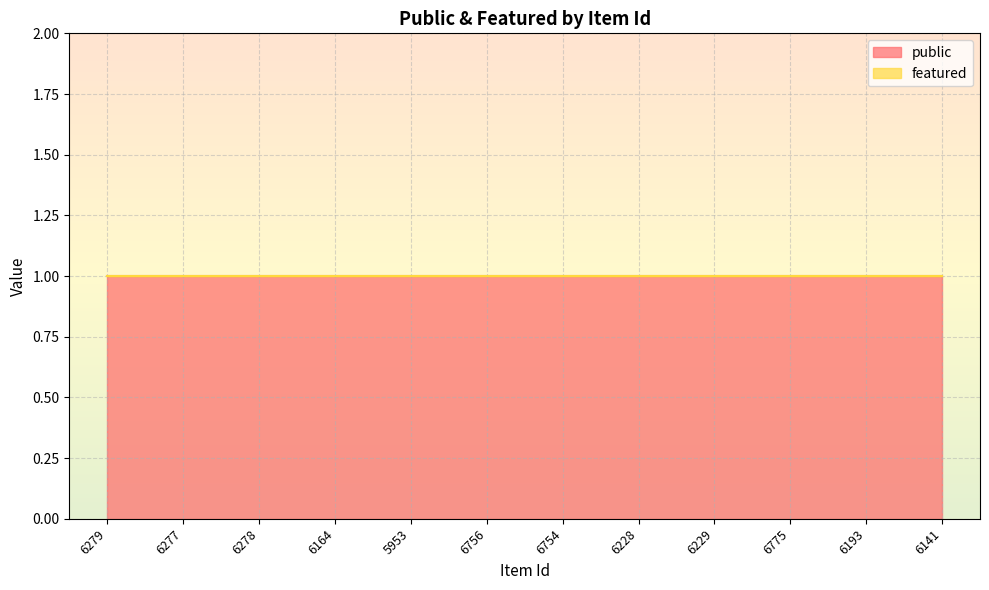

Between 5953 and 6756, which series saw the biggest shift?

public